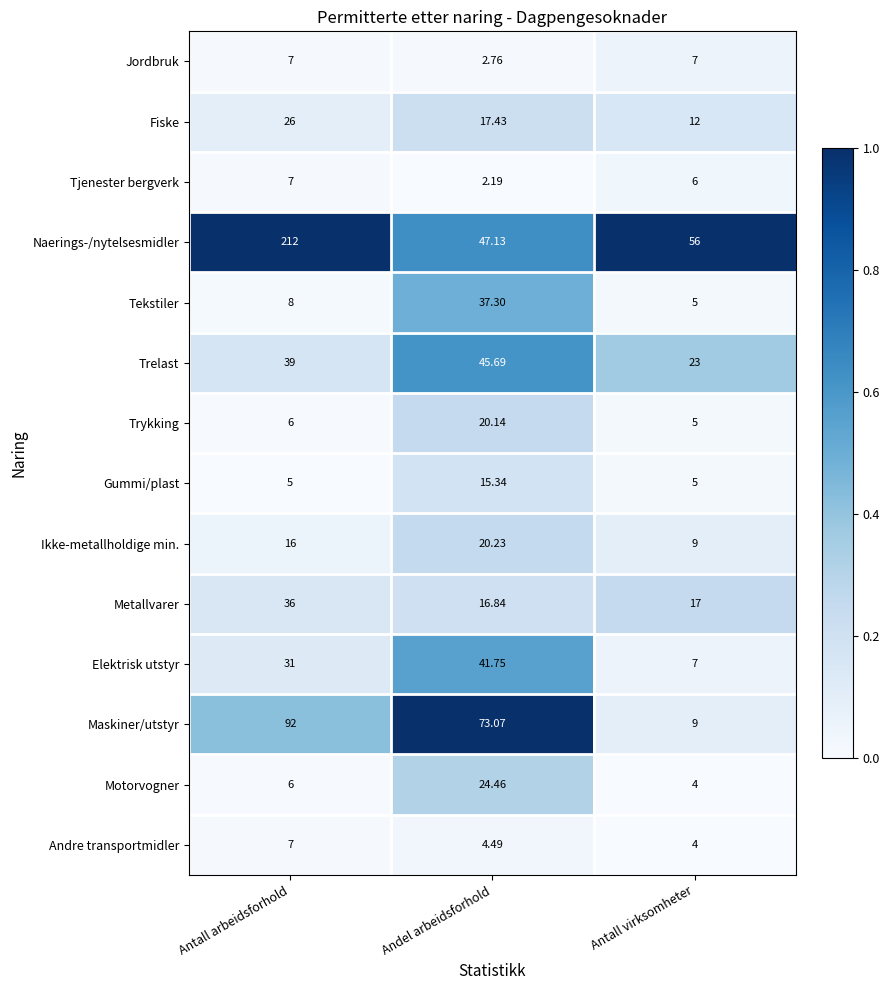

At which label does Maskiner/utstyr first exceed 73?

Antall arbeidsforhold